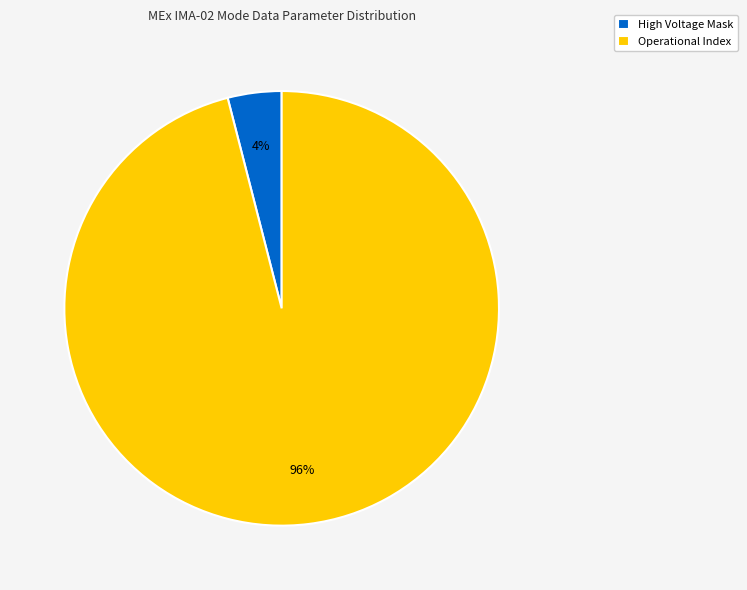

Approximately how many times larger is the value at Operational Index compared to High Voltage Mask?

24.0